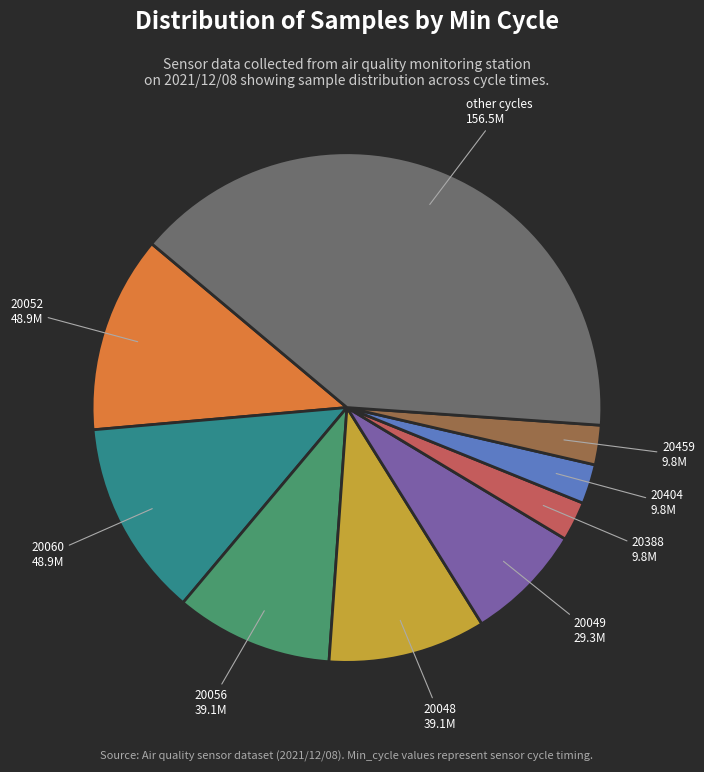

Is there a majority slice in this chart?

No